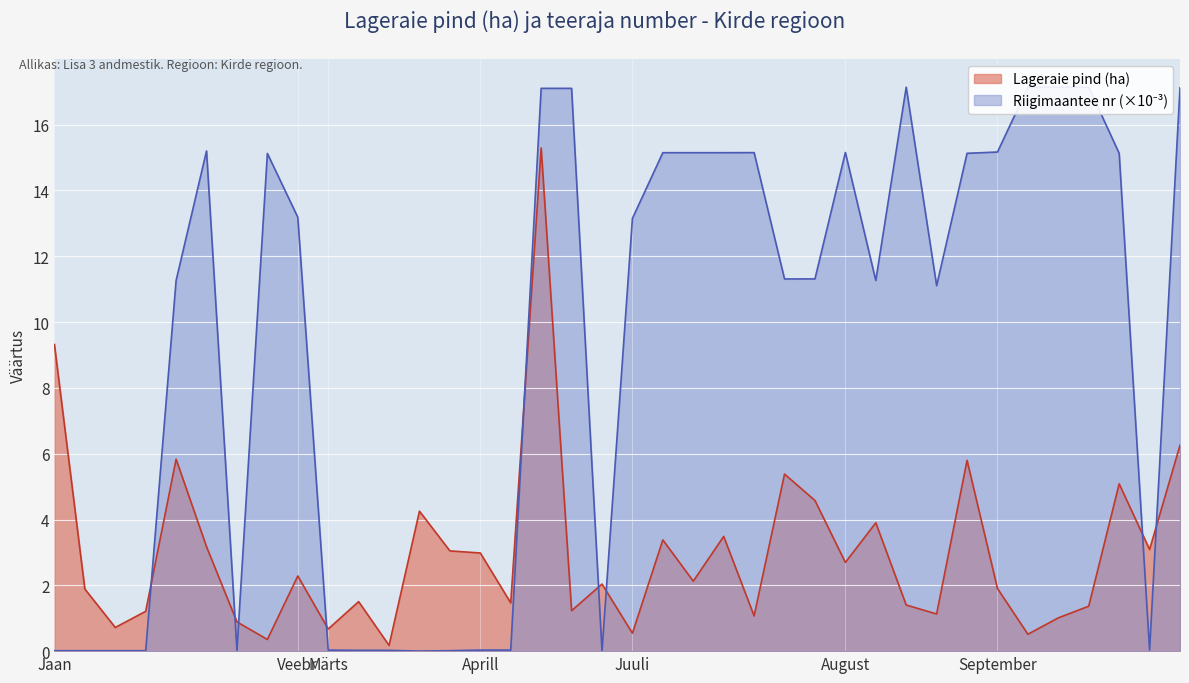

What are all the series names shown in the legend?

Lageraie pind (ha), Riigimaantee number